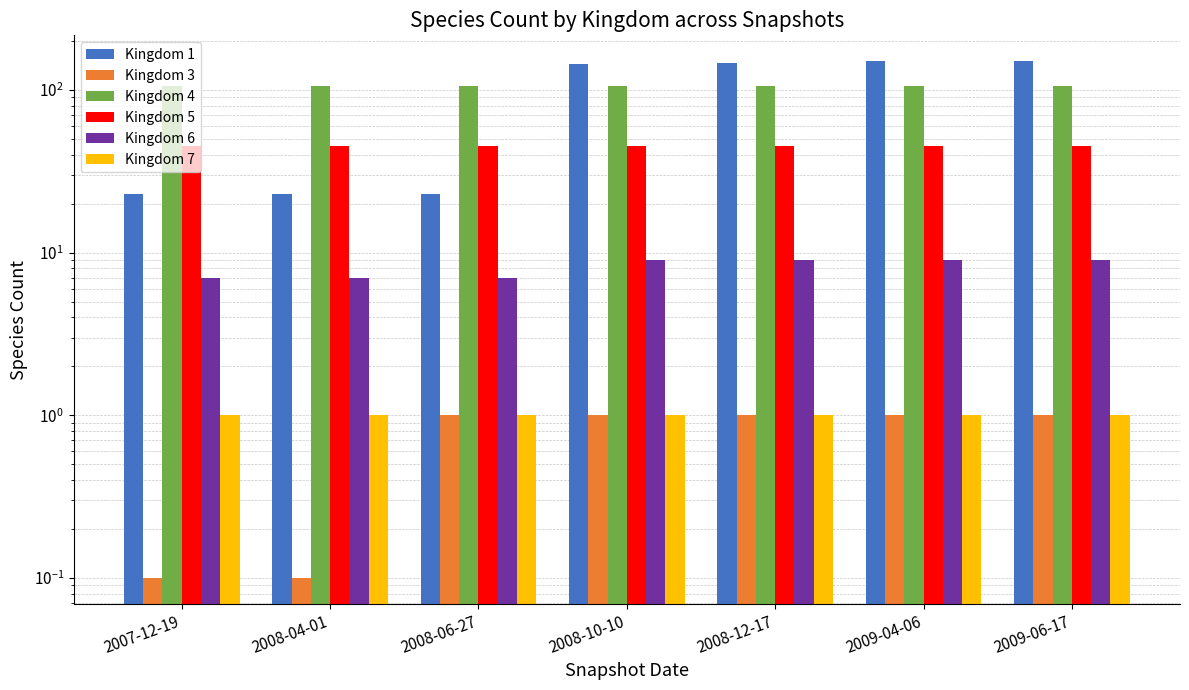

What is the difference between the maximum and minimum values in the Kingdom 1 series?

127.0